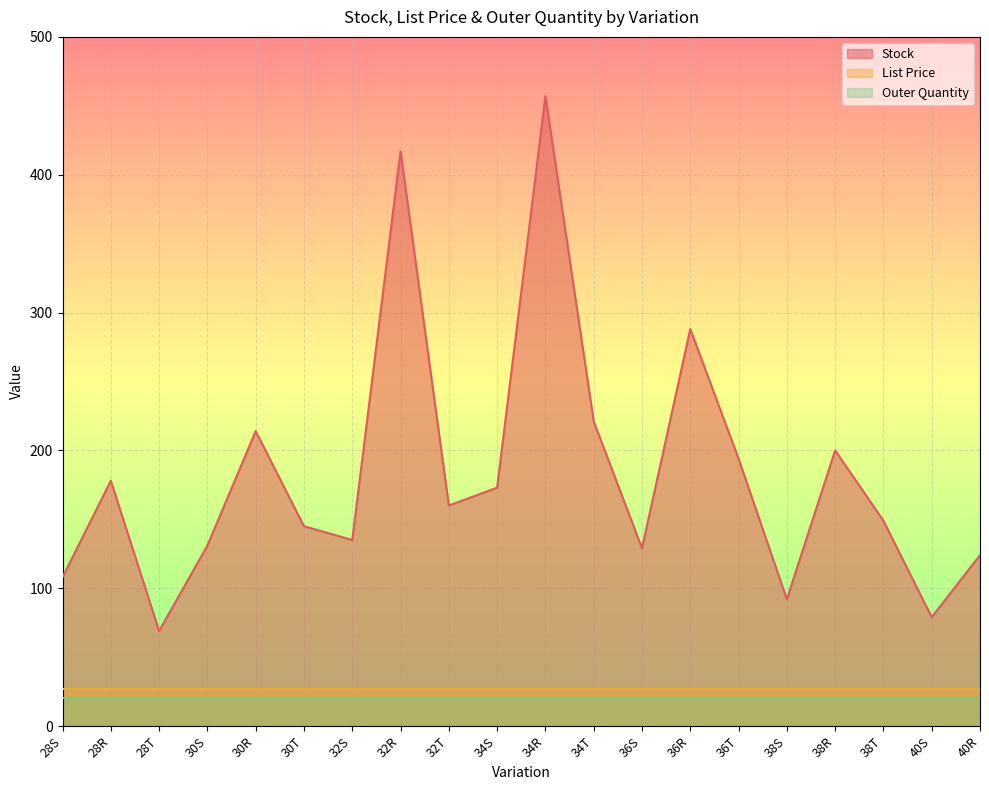

Which series has the largest total across all categories?

Stock